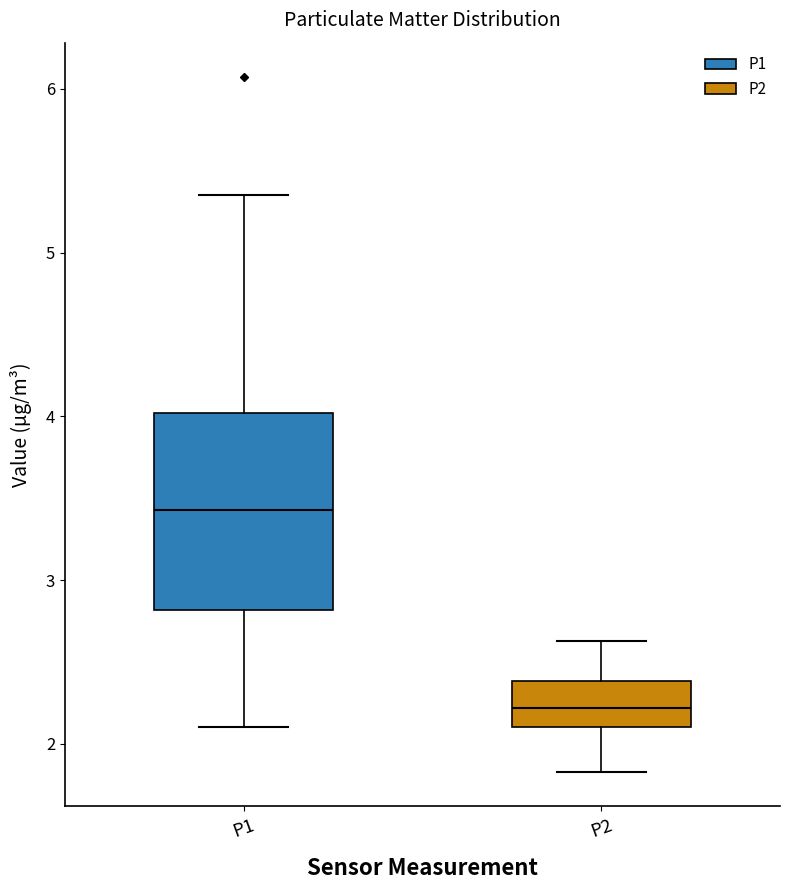

Where does the median line of the box for P2 sit on the y-axis? The values are not printed on the chart, so give them approximately, as read against the axis.

2.2